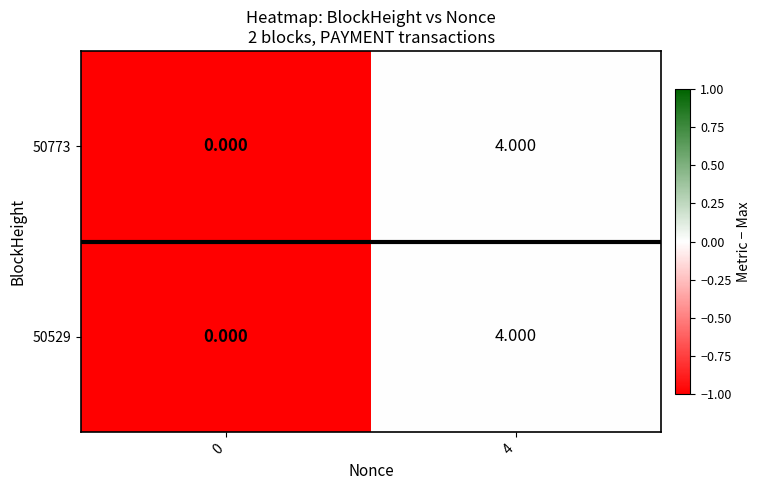

Which series changed the most between 0 and 4?

50773